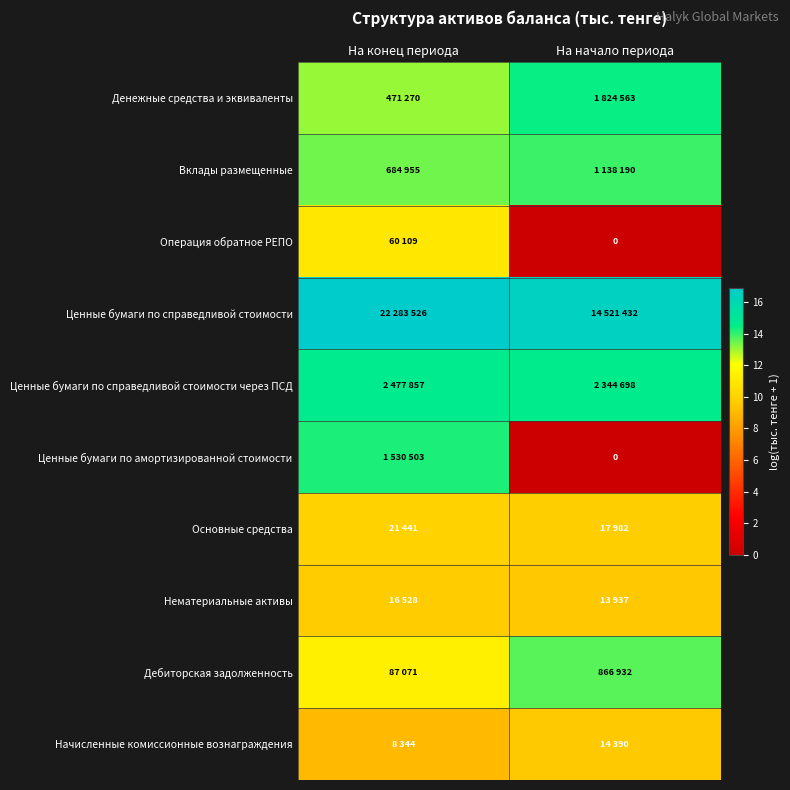

At how many categories does at least one series exceed 16?

2